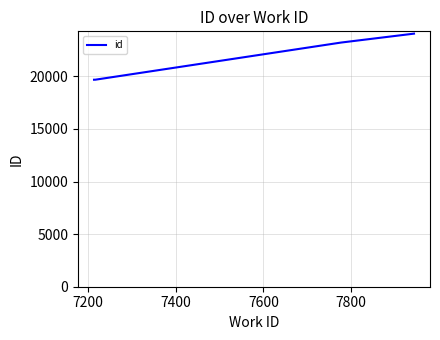

What is the greatest value displayed?

24068